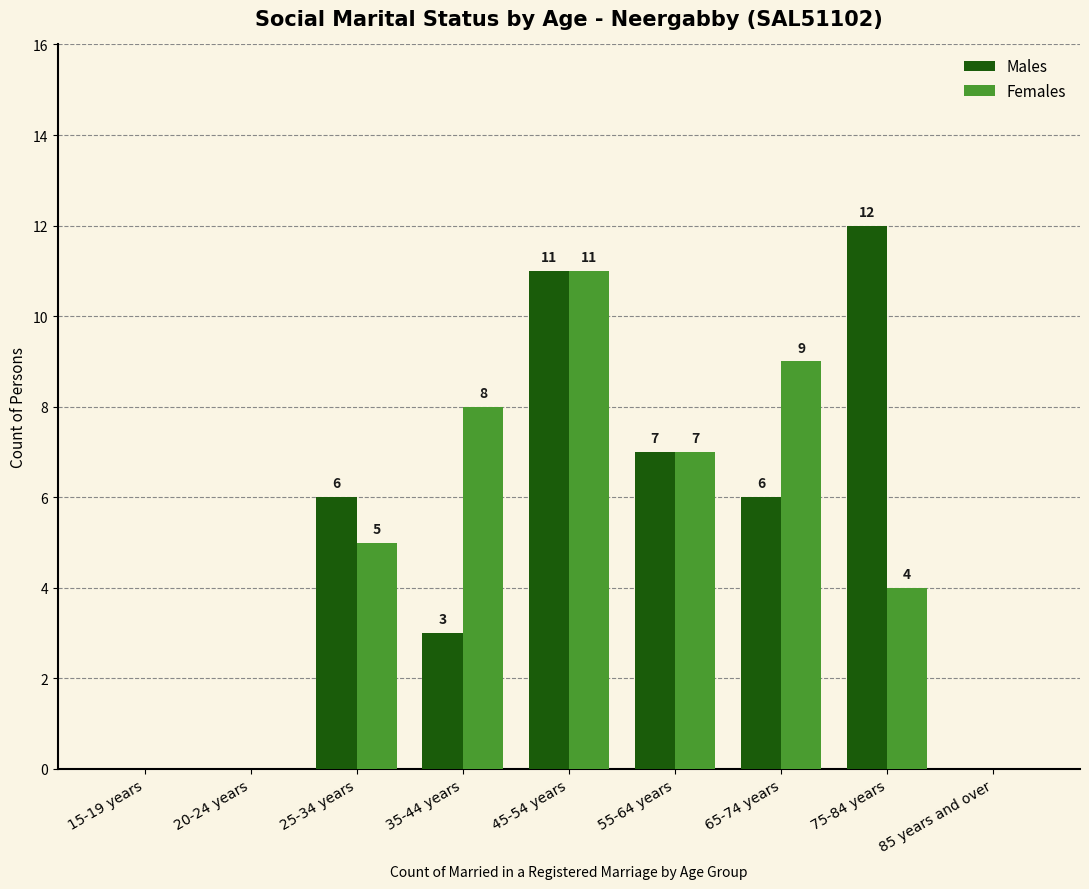

What is the maximum value for Males?

12